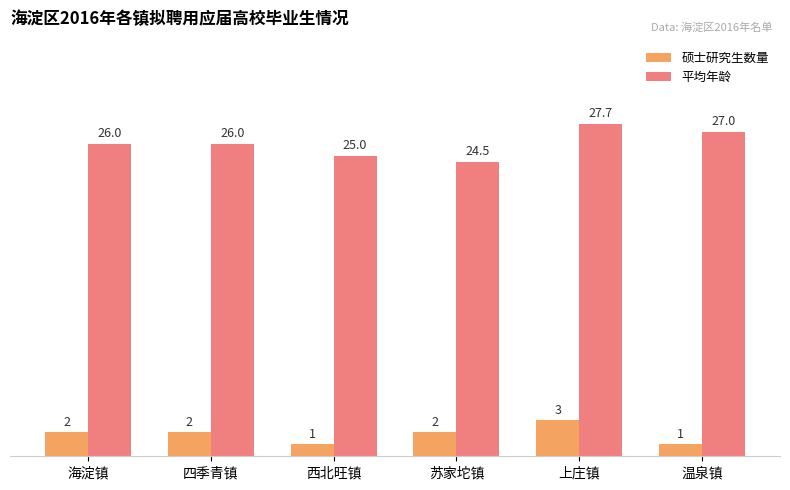

How many 硕士研究生数量 values are between 1 and 2?

5